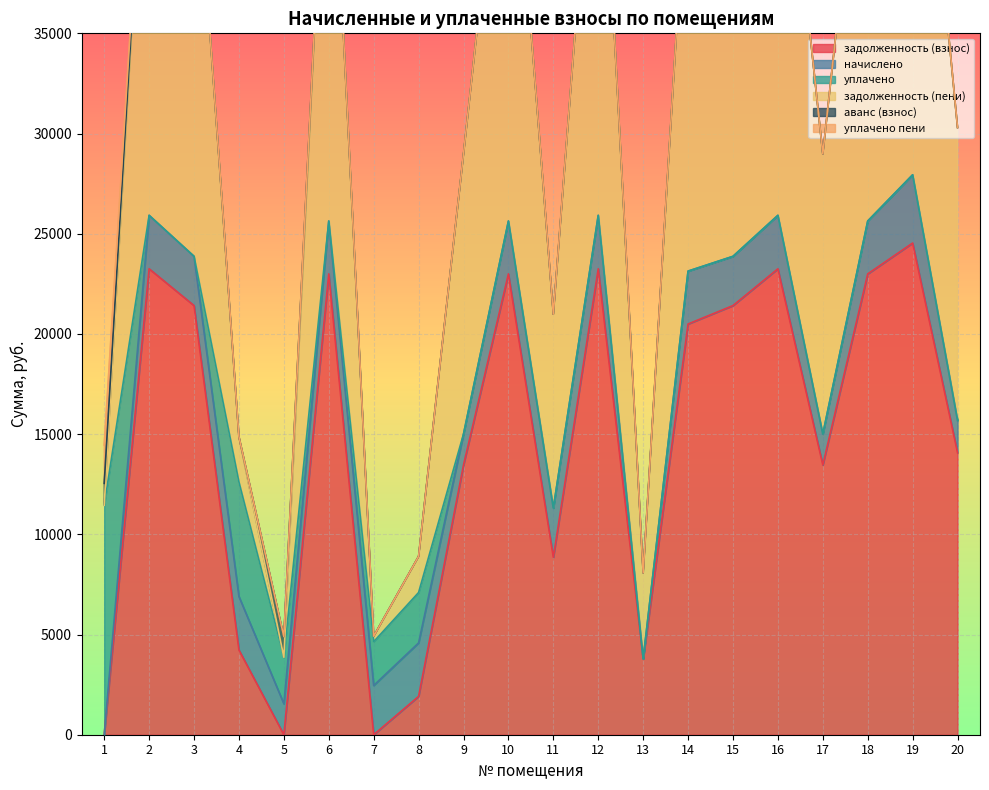

The value of задолженность (взнос) at 18 is 22995.7. True or false?

True